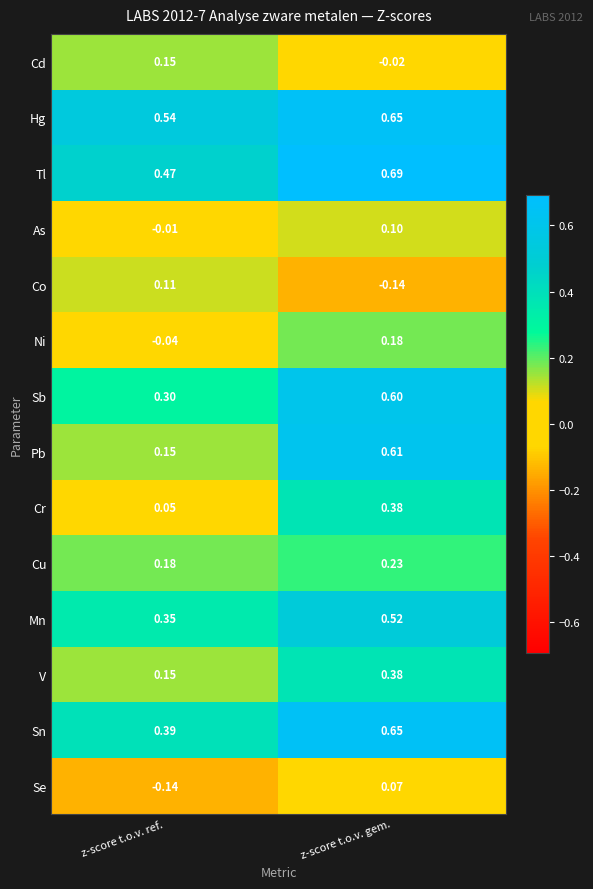

At which label does Cr reach its minimum?

z-score t.o.v. ref.